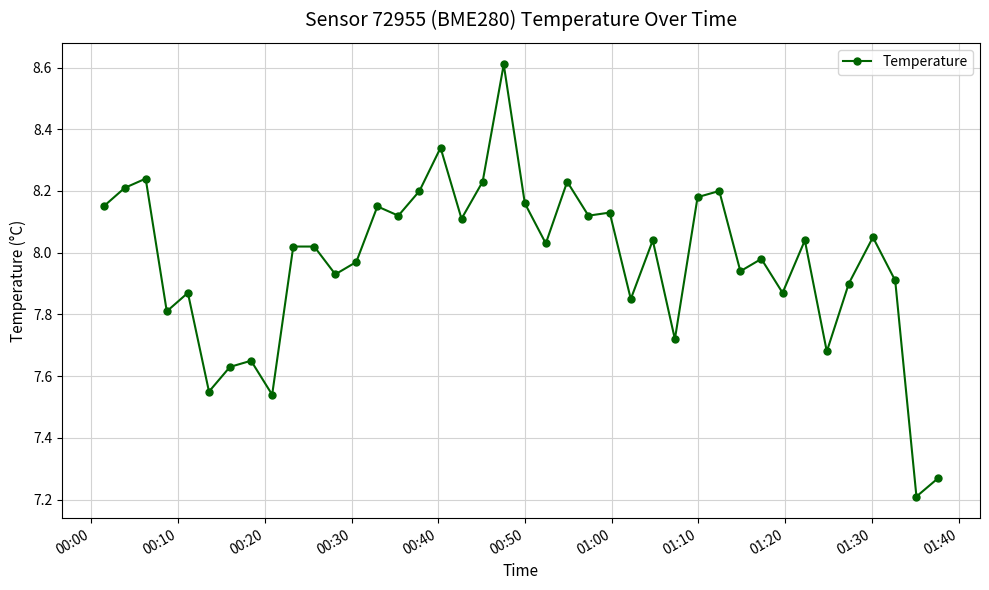

What is the greatest value displayed?

8.6